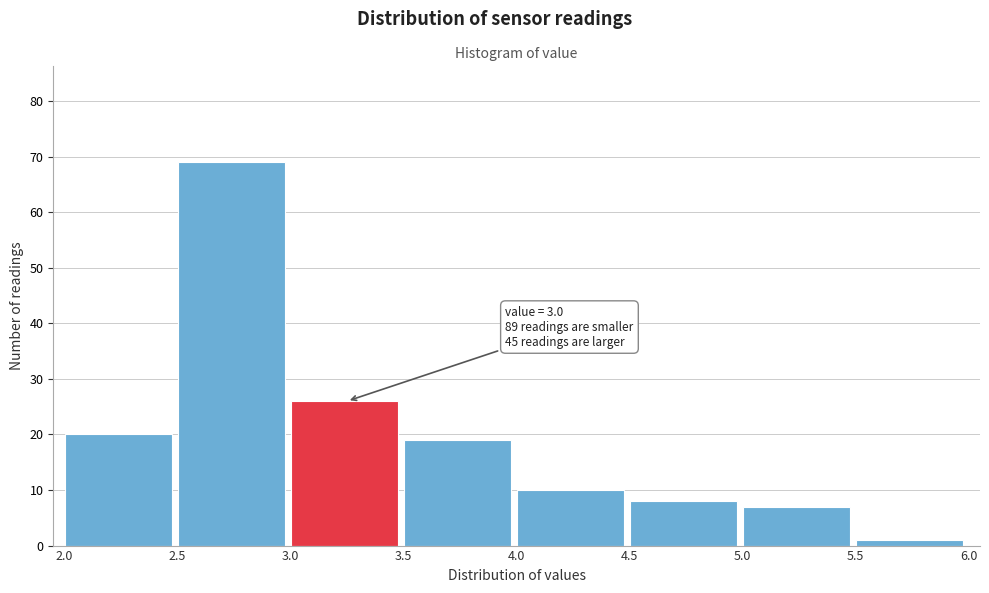

Which range on the x-axis has the tallest bar?

2.5 to 3.0